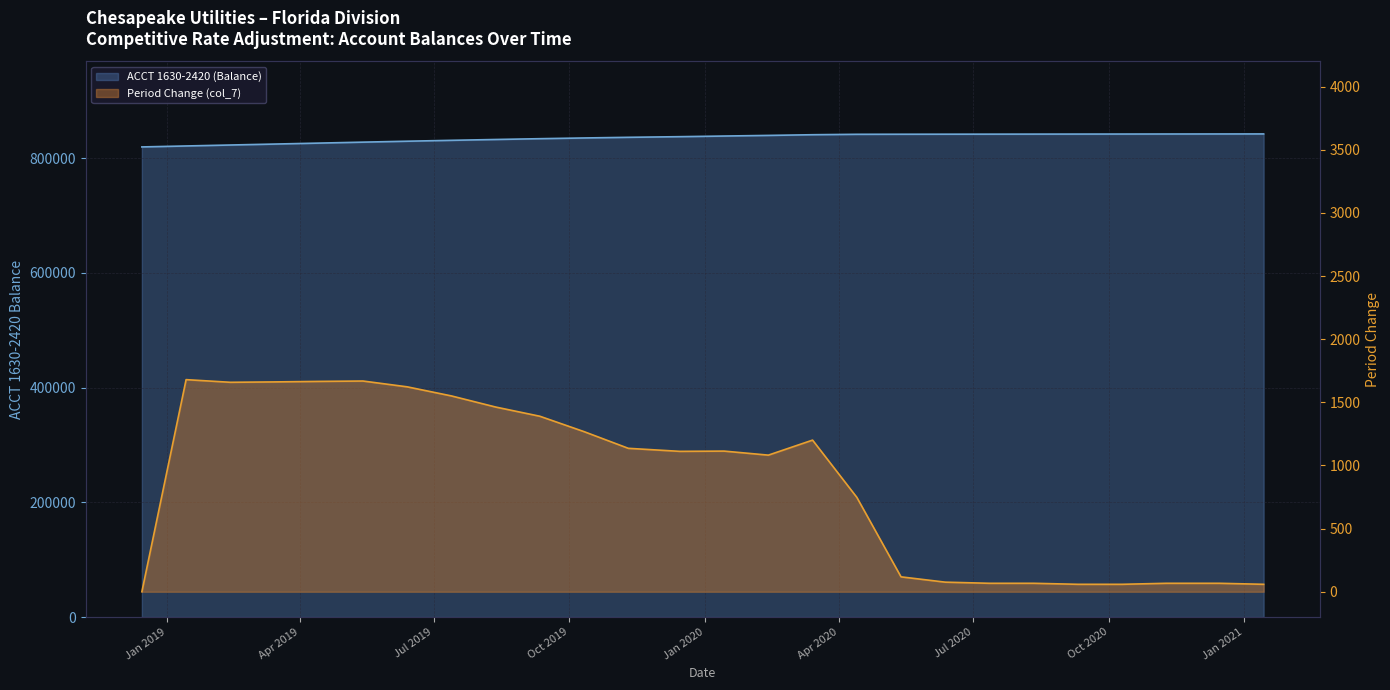

Read the ACCT 1630-2420 (Balance) value at 2020-01-14.

838645